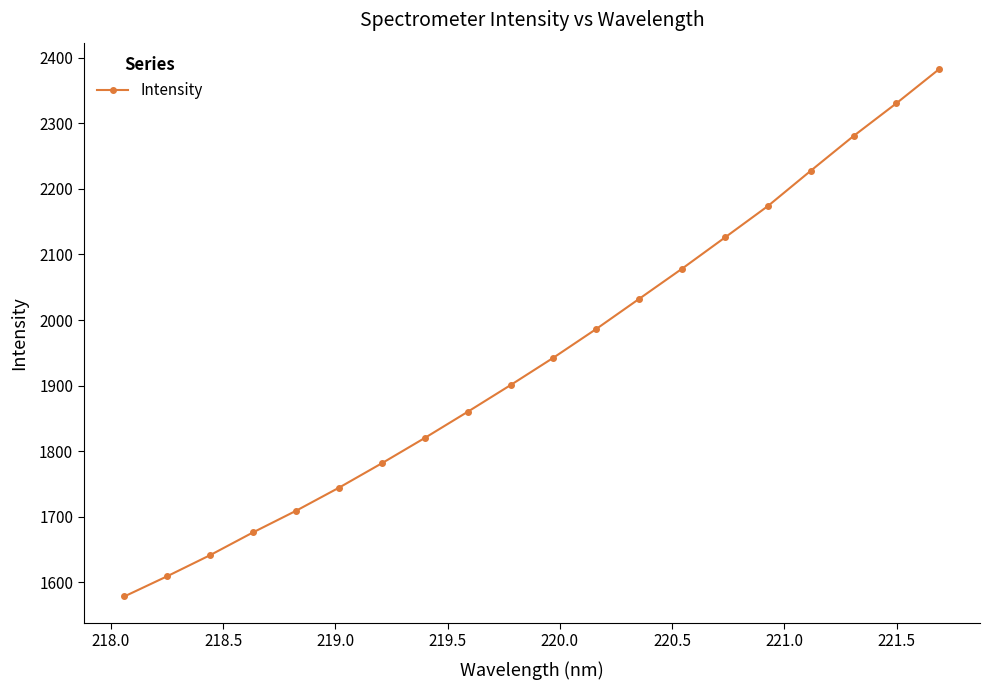

What is the value of the 16th point from the left?

2173.8